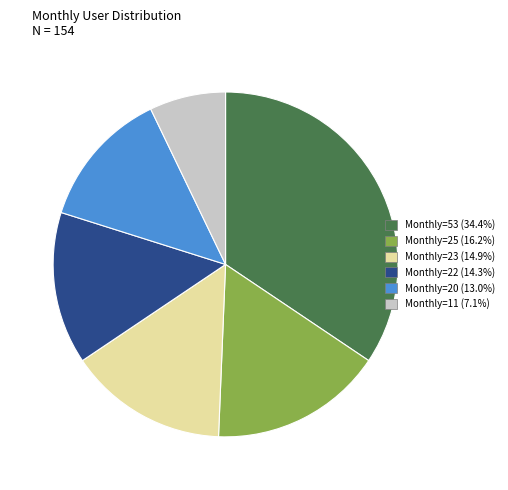

What is the ratio of the value at Monthly=20 (13.0%) to the value at Monthly=22 (14.3%)?

0.9